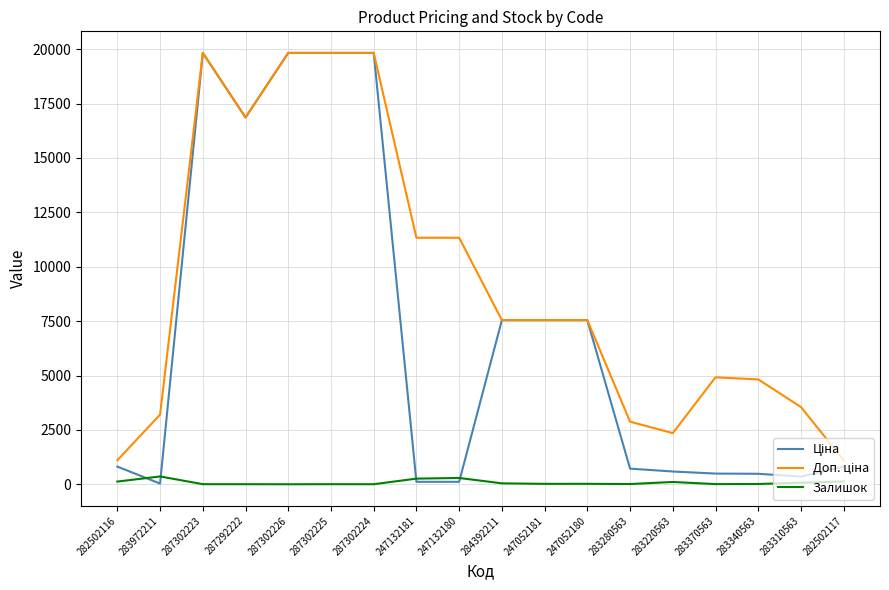

Is this an area chart (filled region under the line)?

No